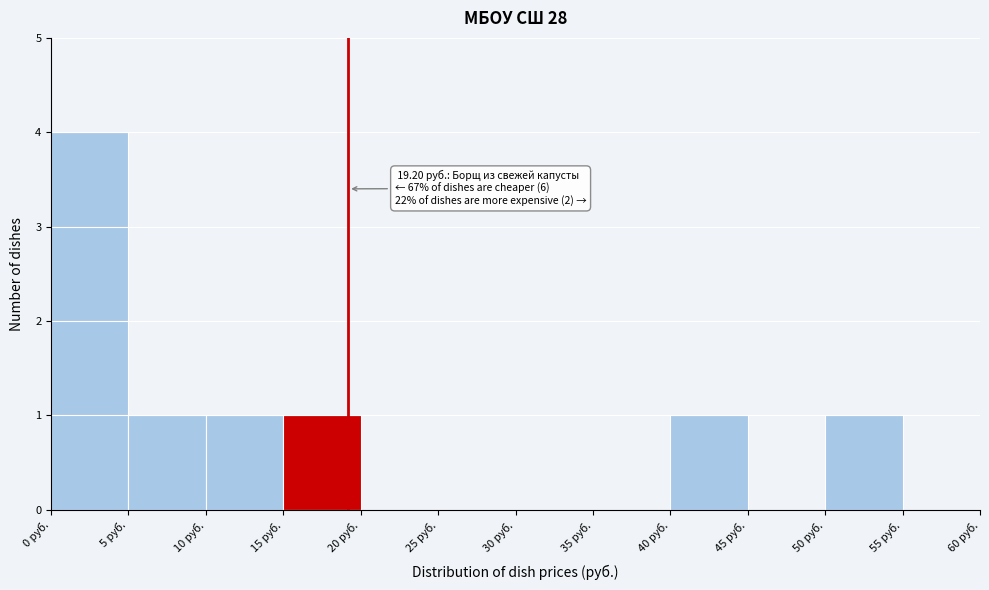

Over which range of the x-axis is the bar tallest?

0 to 5